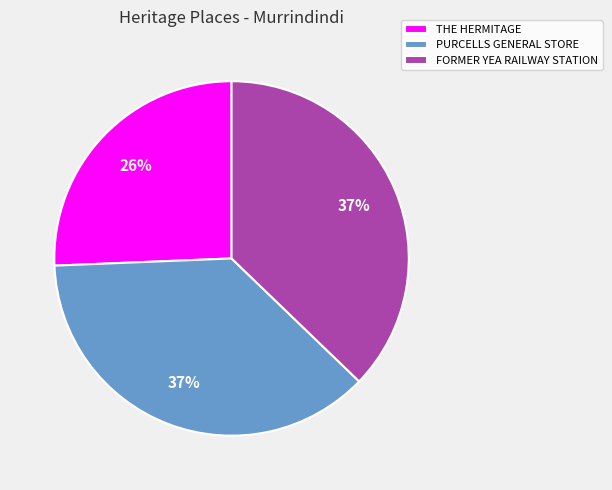

Do PURCELLS GENERAL STORE and FORMER YEA RAILWAY STATION together represent more than half of the pie?

Yes